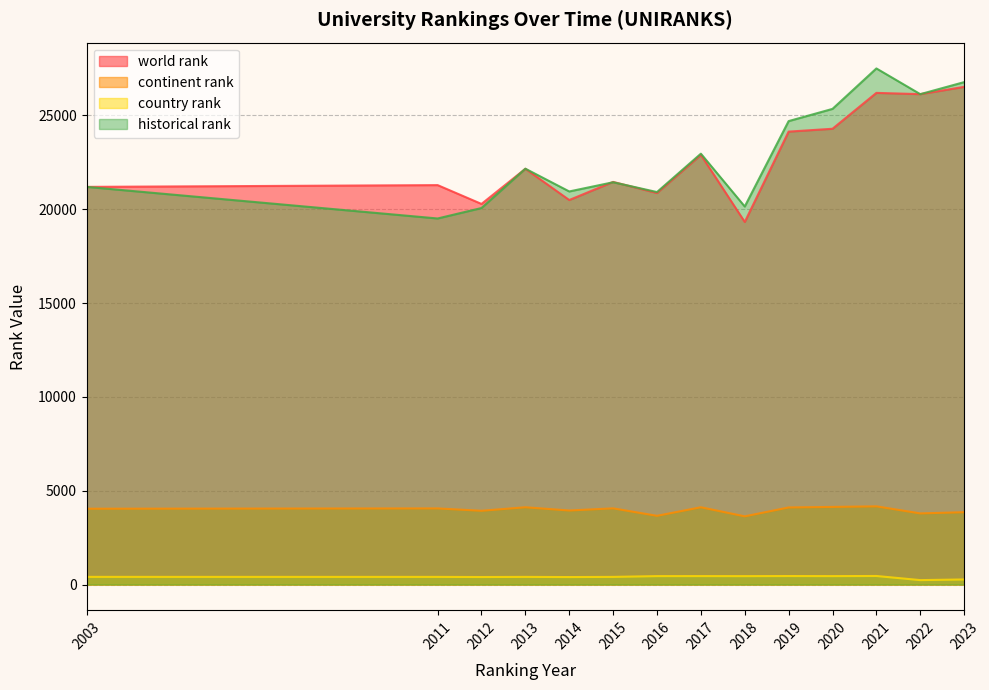

Which label corresponds to the largest value in the chart?

2021